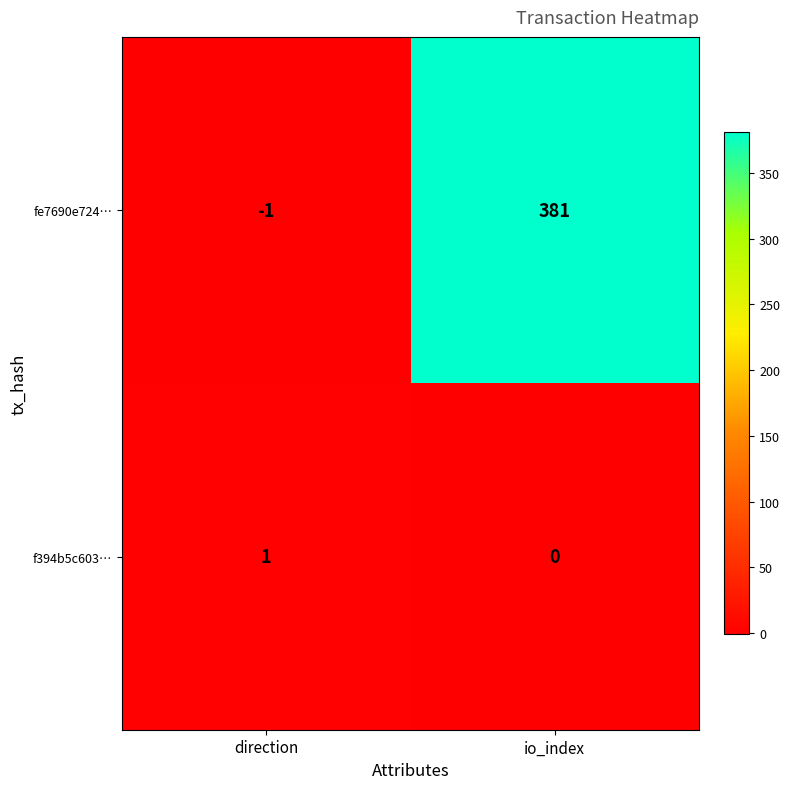

At how many categories does at least one series exceed 127?

1